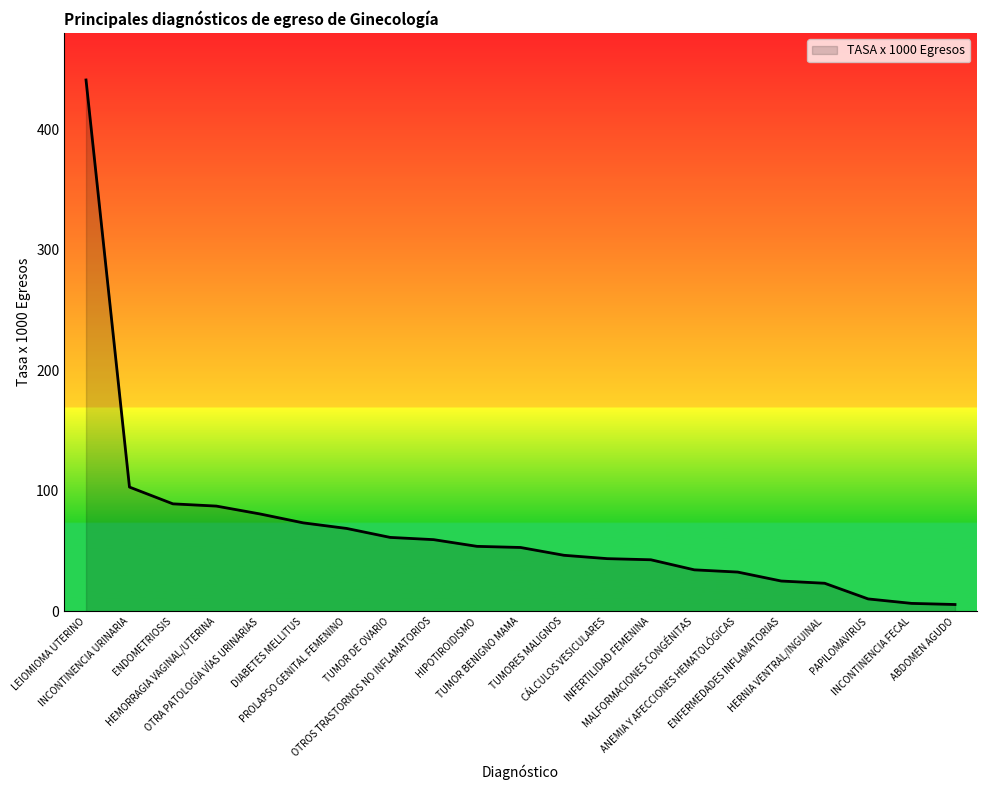

What is the difference between the maximum and minimum values?

435.5